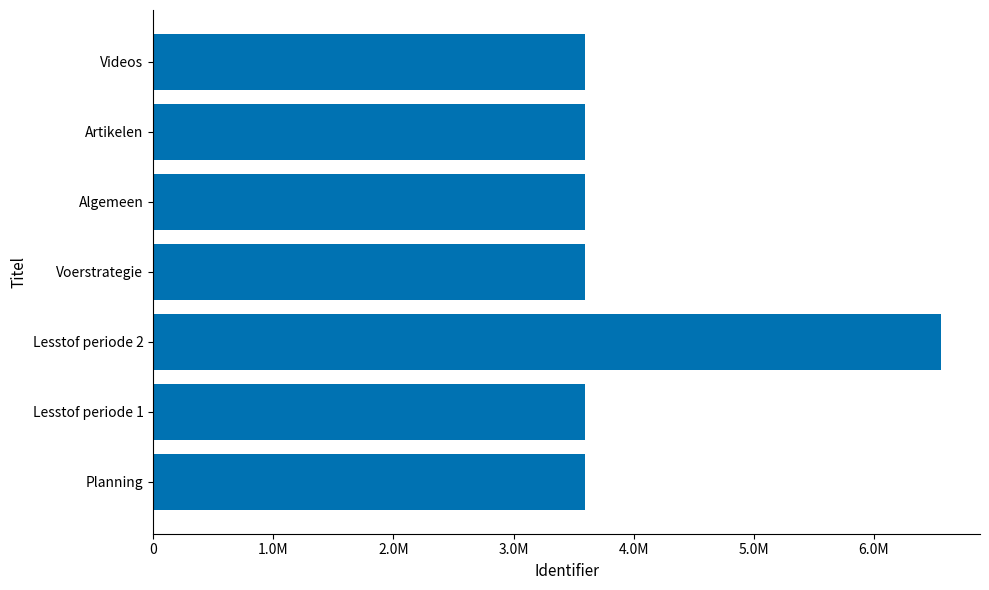

Are the bars grouped side by side (vs. stacked)?

No